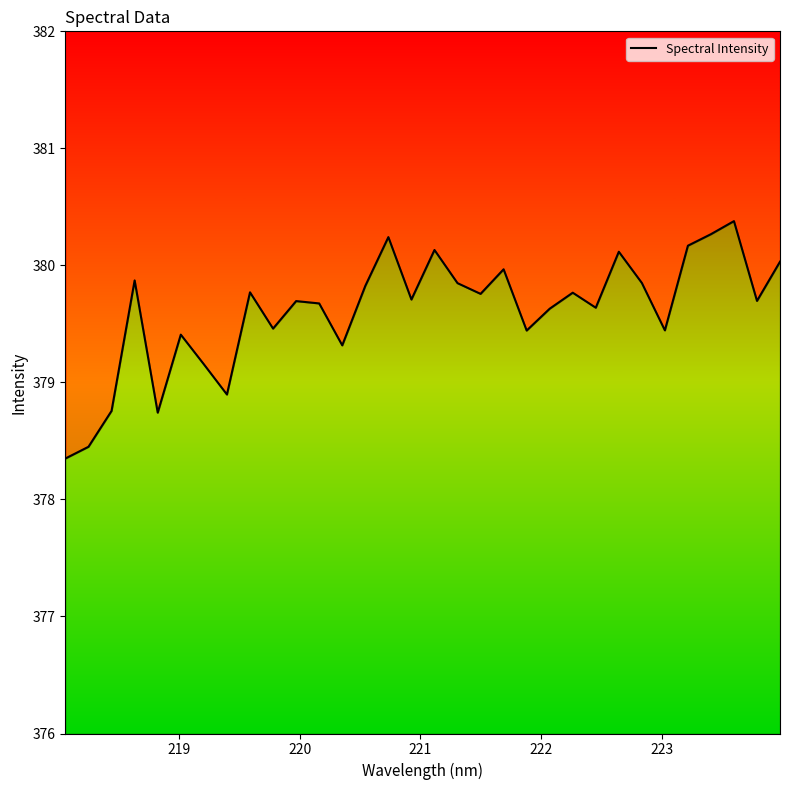

What is the average value?

379.6